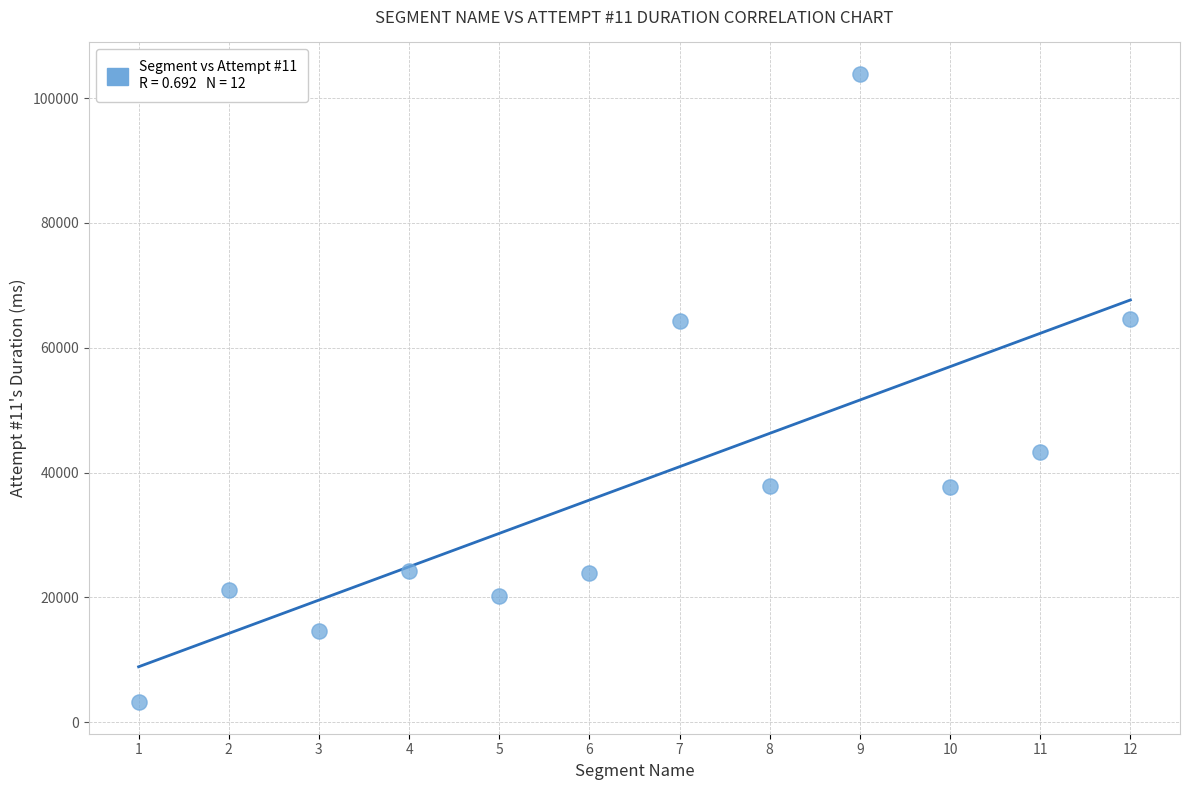

What is the range of X values (max minus min)?

11